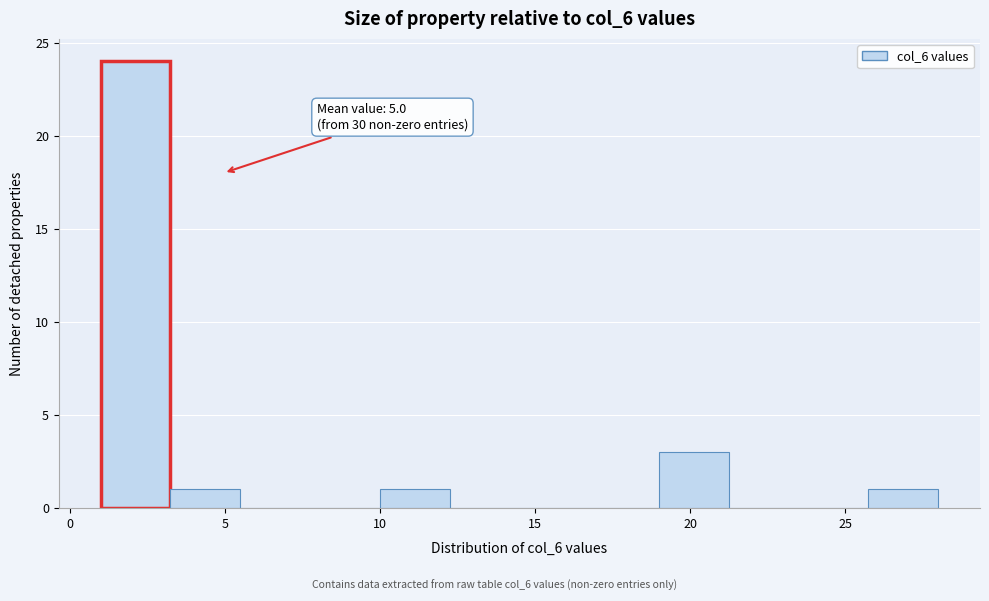

Which range on the x-axis has the tallest bar?

1.00 to 3.25